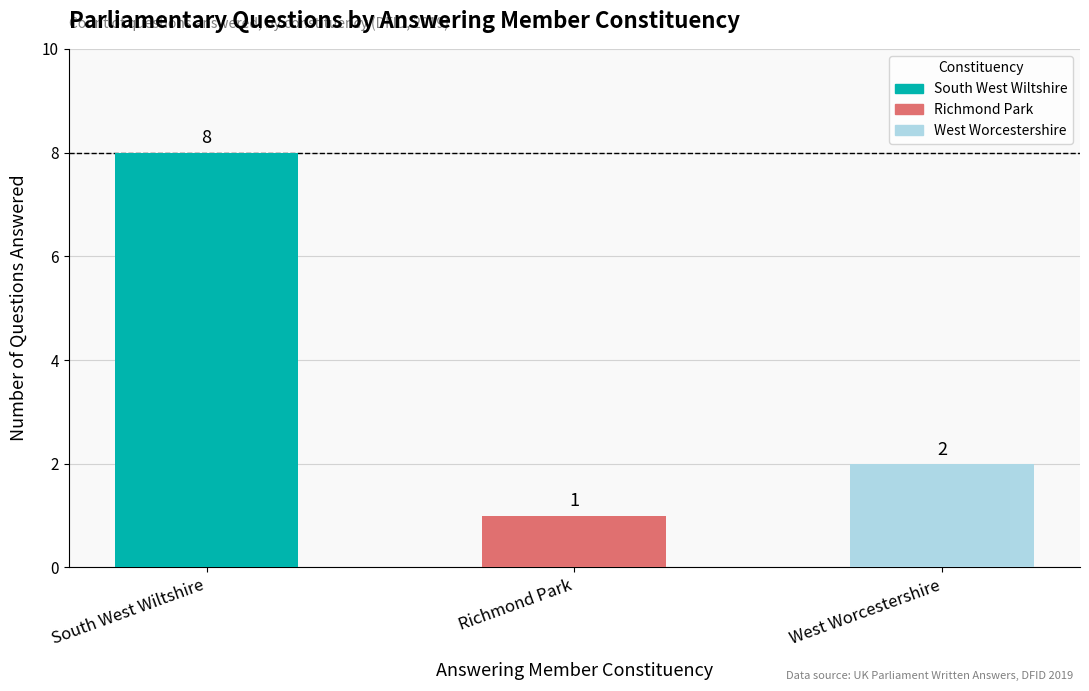

Which label corresponds to the smallest value in the chart?

Richmond Park